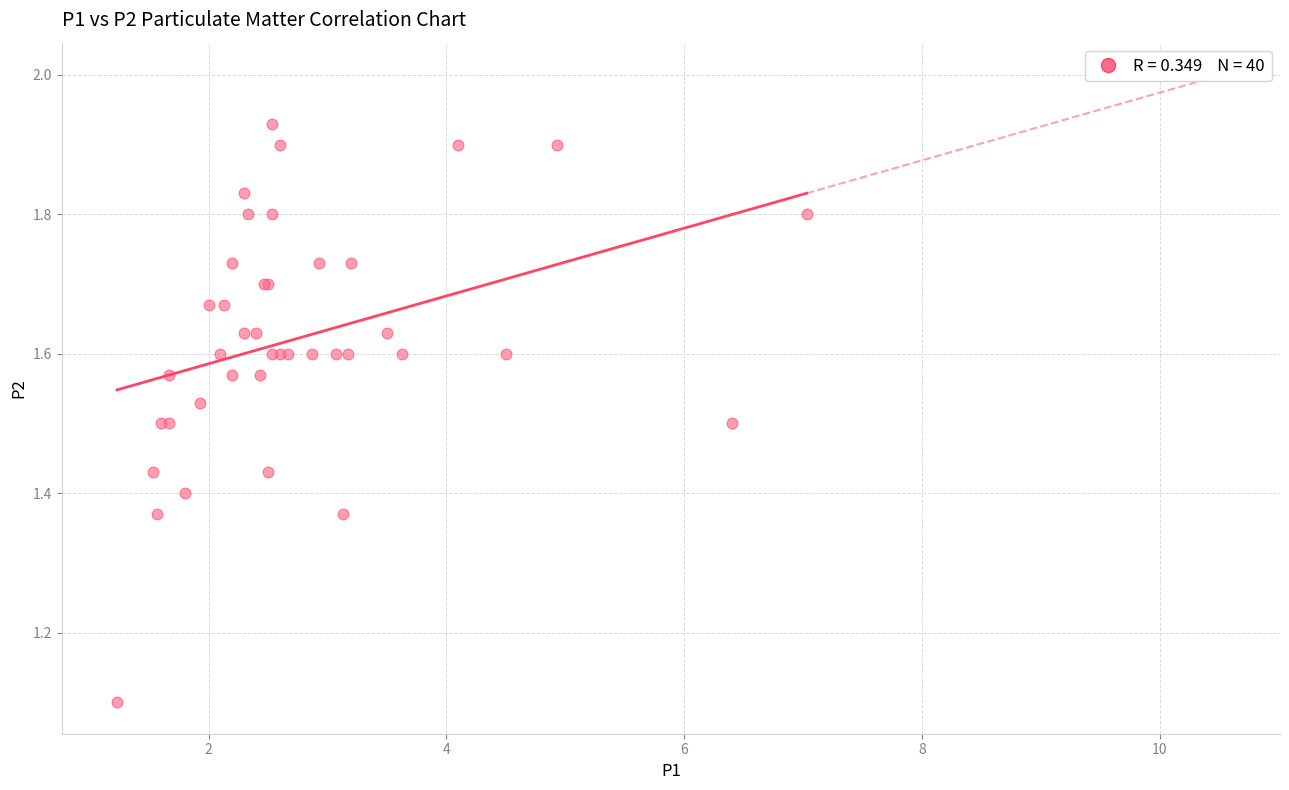

What Y value in the scatter plot is closest to 1?

1.1